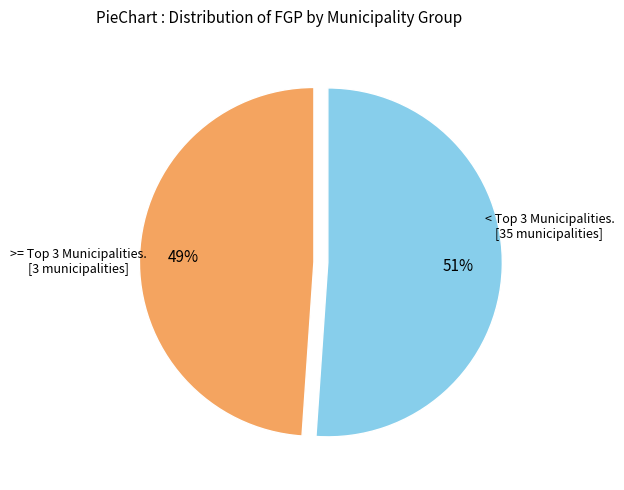

Which slice is the smallest?

>= Top 3 Municipalities. [3 municipalities]